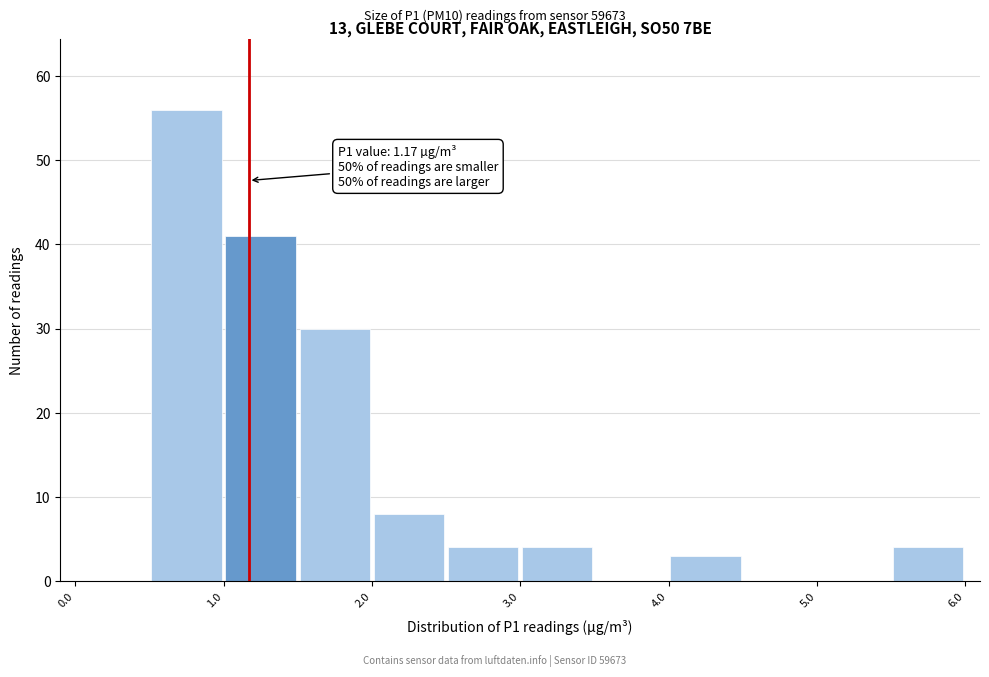

Over which range of the x-axis is the bar tallest?

0.5 to 1.0